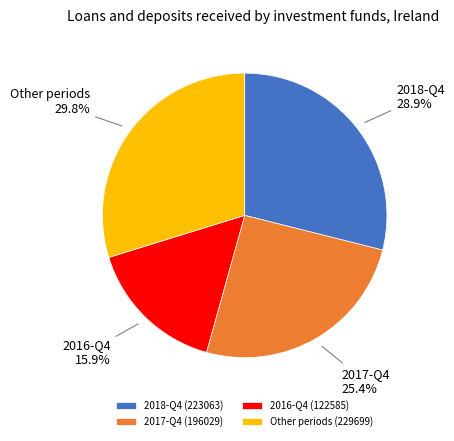

How much of the chart is everything except 2016-Q4?

84.1%